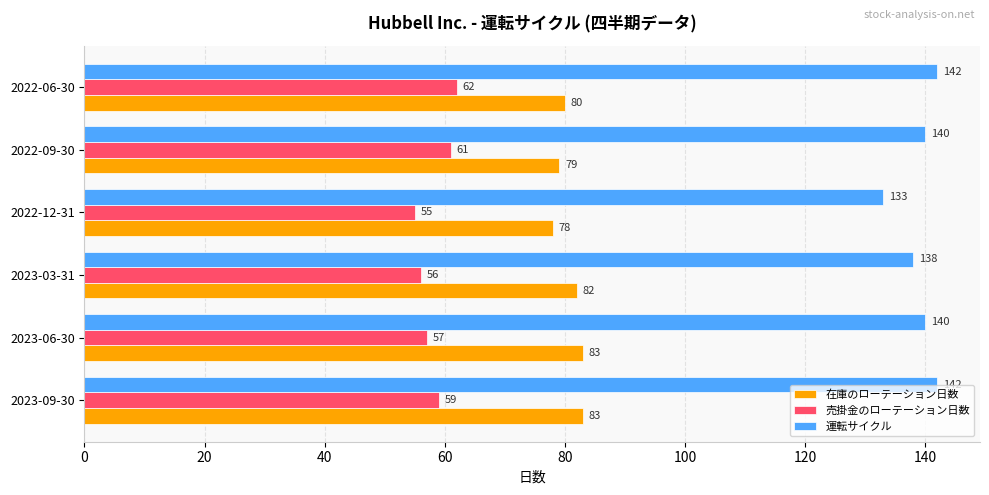

What is the maximum value for 売掛金のローテーション日数?

62